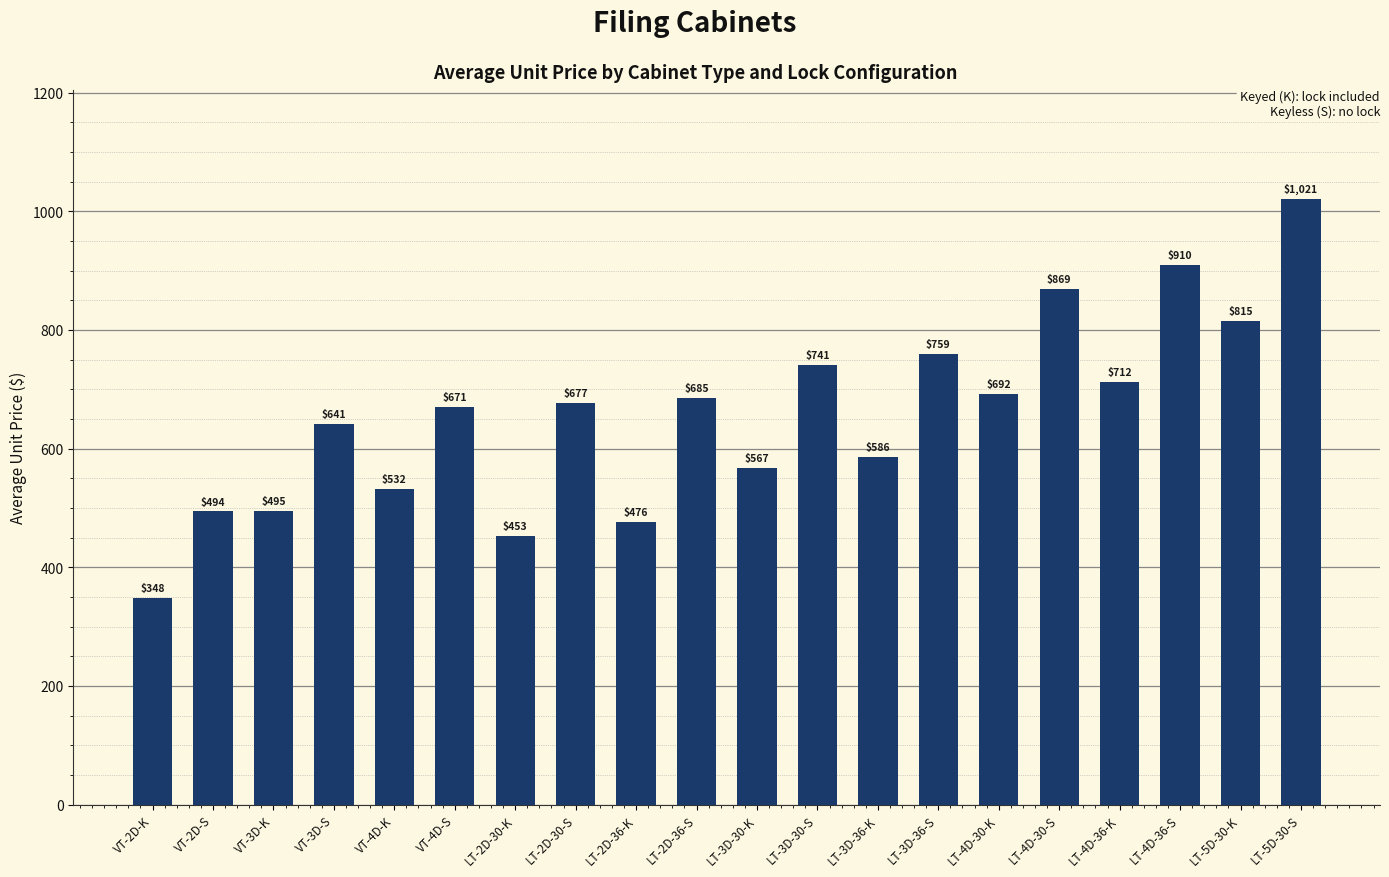

What is the difference between the values at VT-4D-S and LT-4D-30-S?

198.3